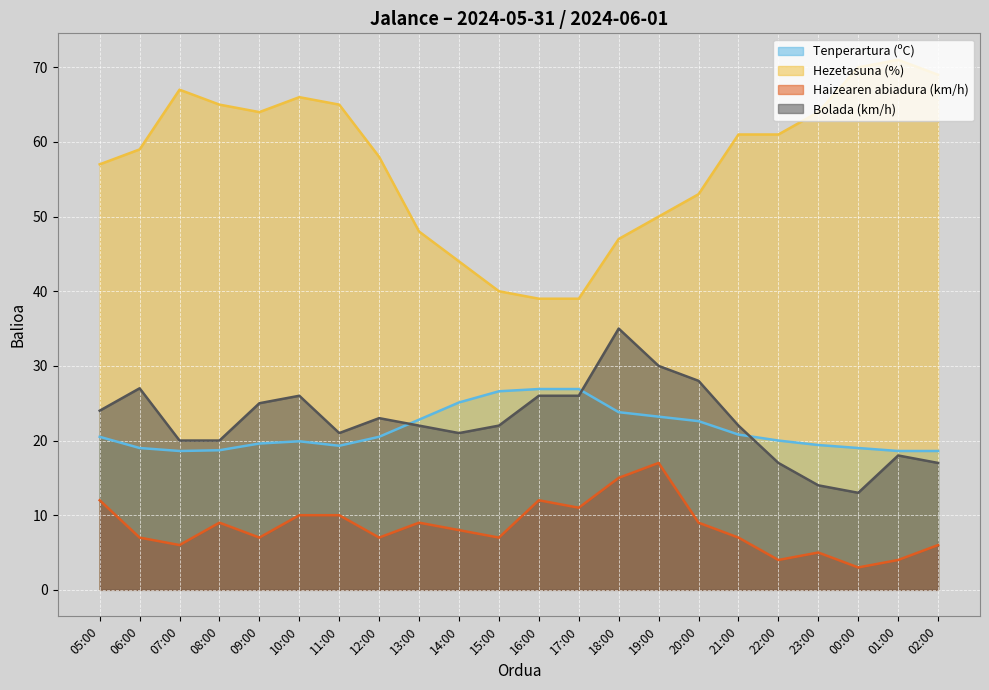

Where is the first local maximum for Hezetasuna (%)?

07:00